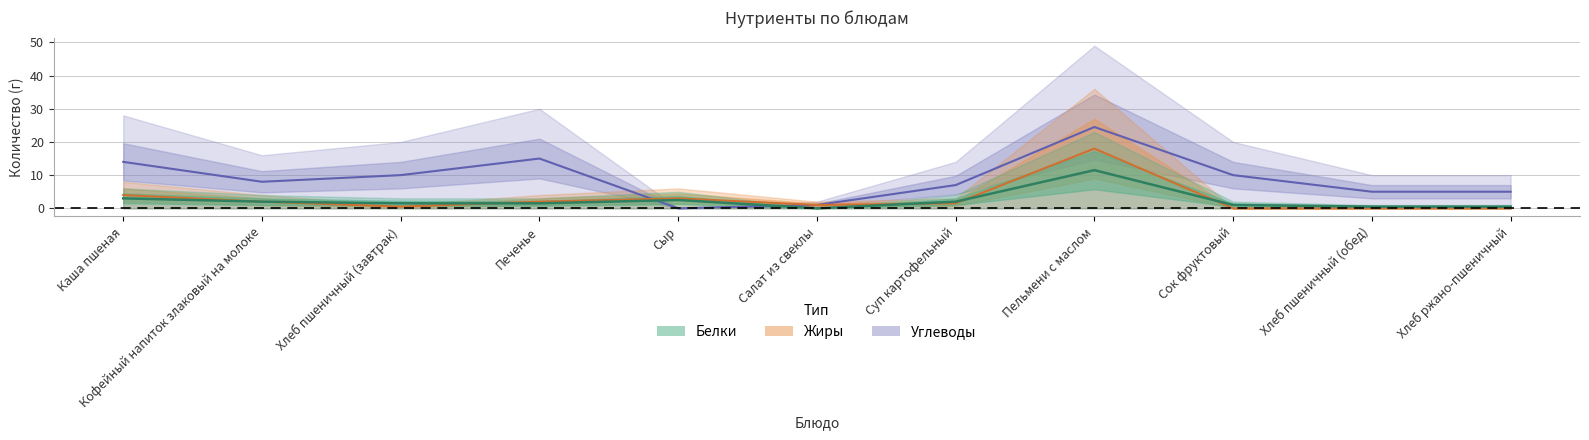

Rank the categories by Белки value from highest to lowest.

Пельмени с маслом, Каша пшеная, Сыр, Кофейный напиток злаковый на молоке, Суп картофельный, Хлеб пшеничный (завтрак), Печенье, Сок фруктовый, Хлеб пшеничный (обед), Хлеб ржано-пшеничный, Салат из свеклы